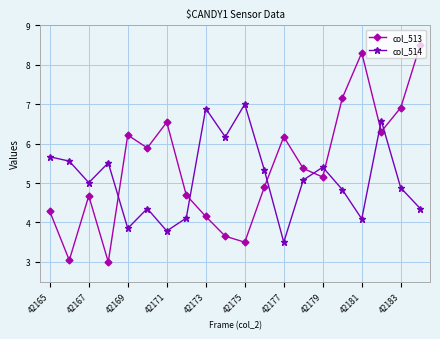

Rank the series by their average value, from lowest to highest.

col_514, col_513